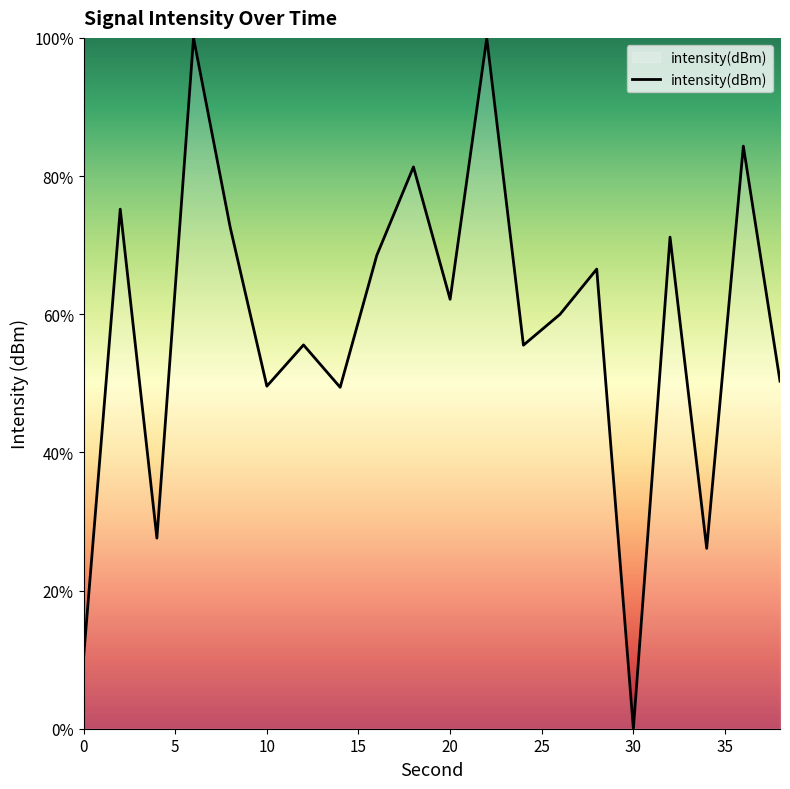

What is the average value?

58.3